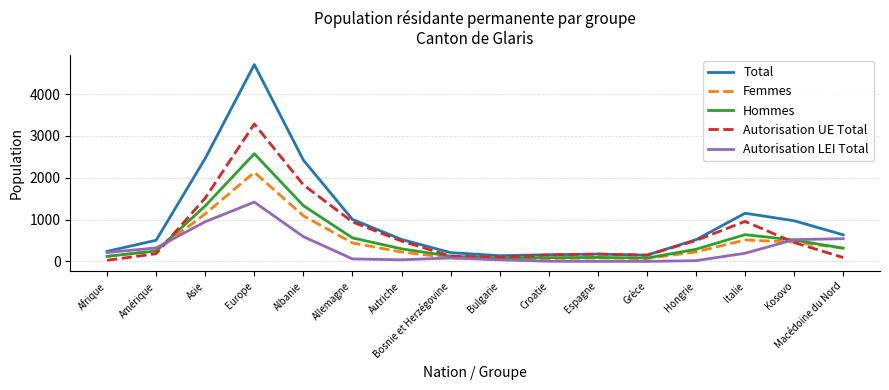

At which category is the sum across all series the highest?

Europe